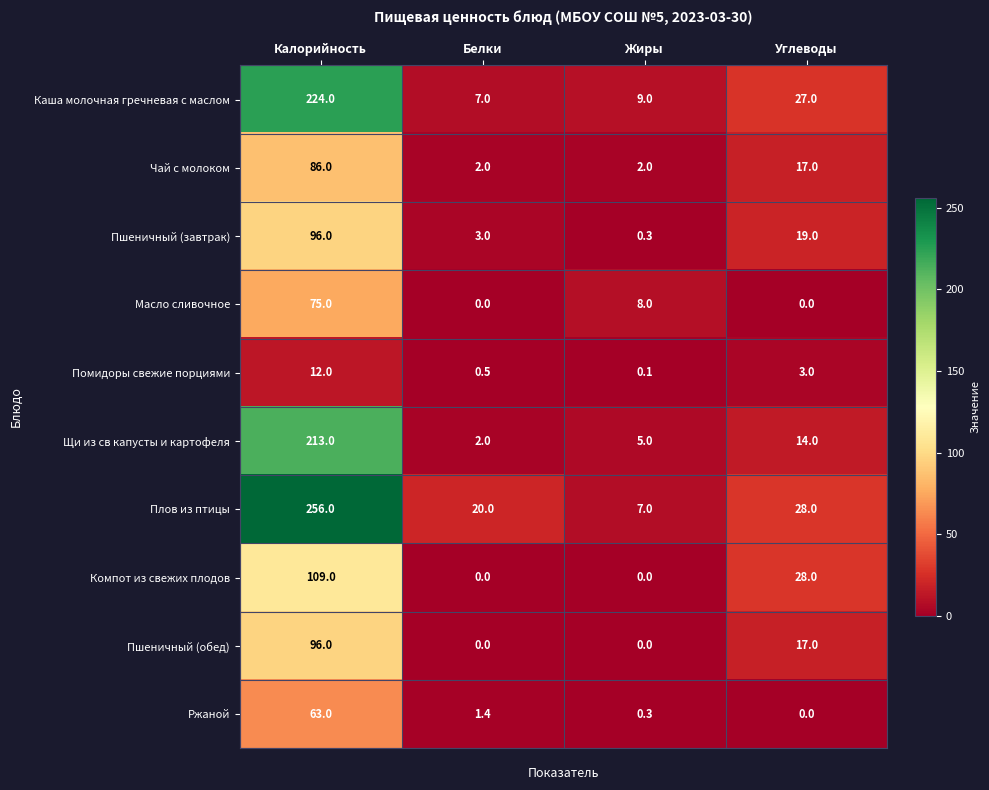

Which series has the largest total across all categories?

Плов из птицы